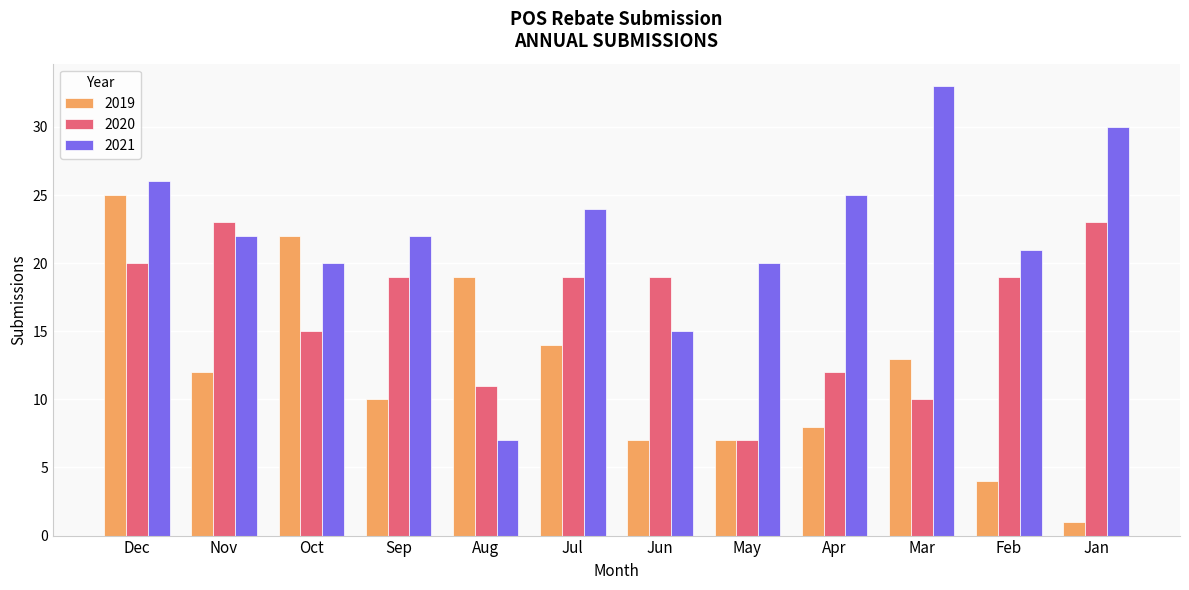

Between Dec and Oct, which series saw the biggest shift?

2021